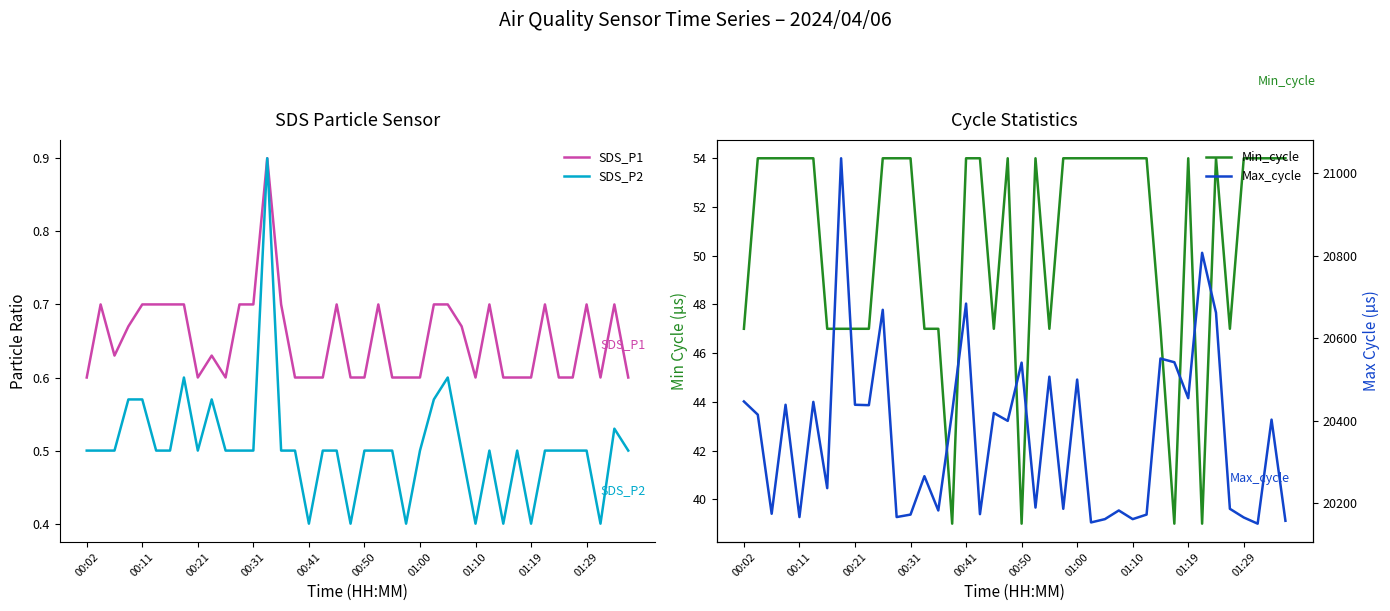

How many interior local peaks does the Max_cycle series have?

14